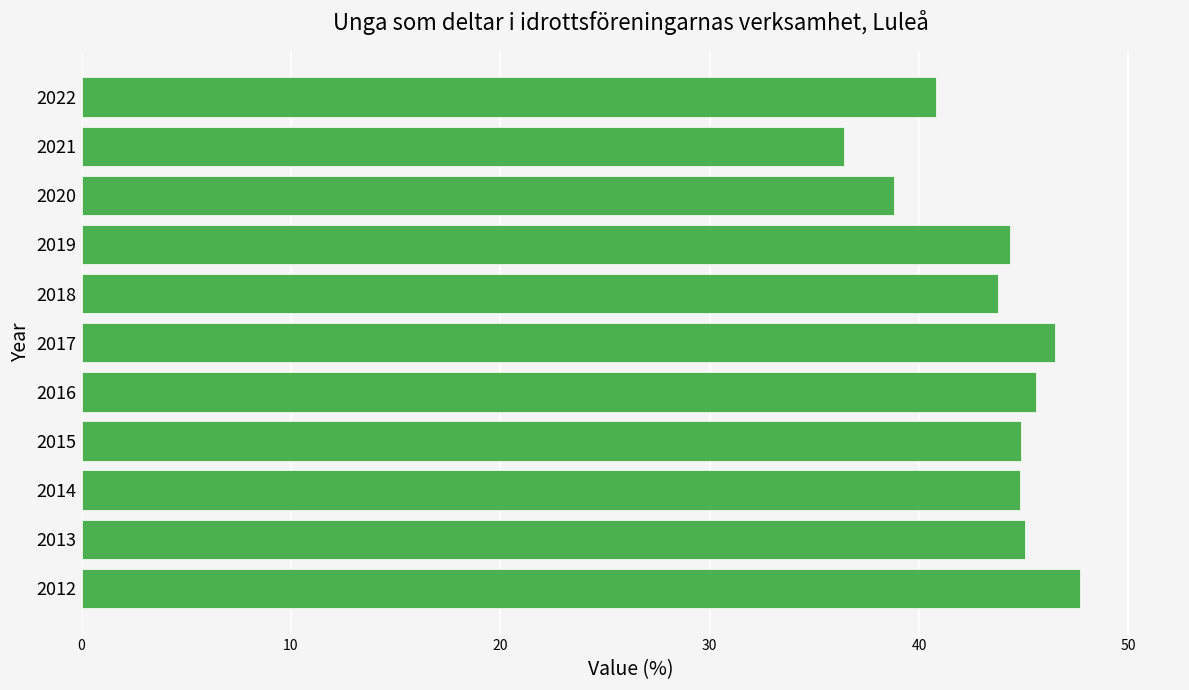

Which has a higher value, 2020 or 2017?

2017